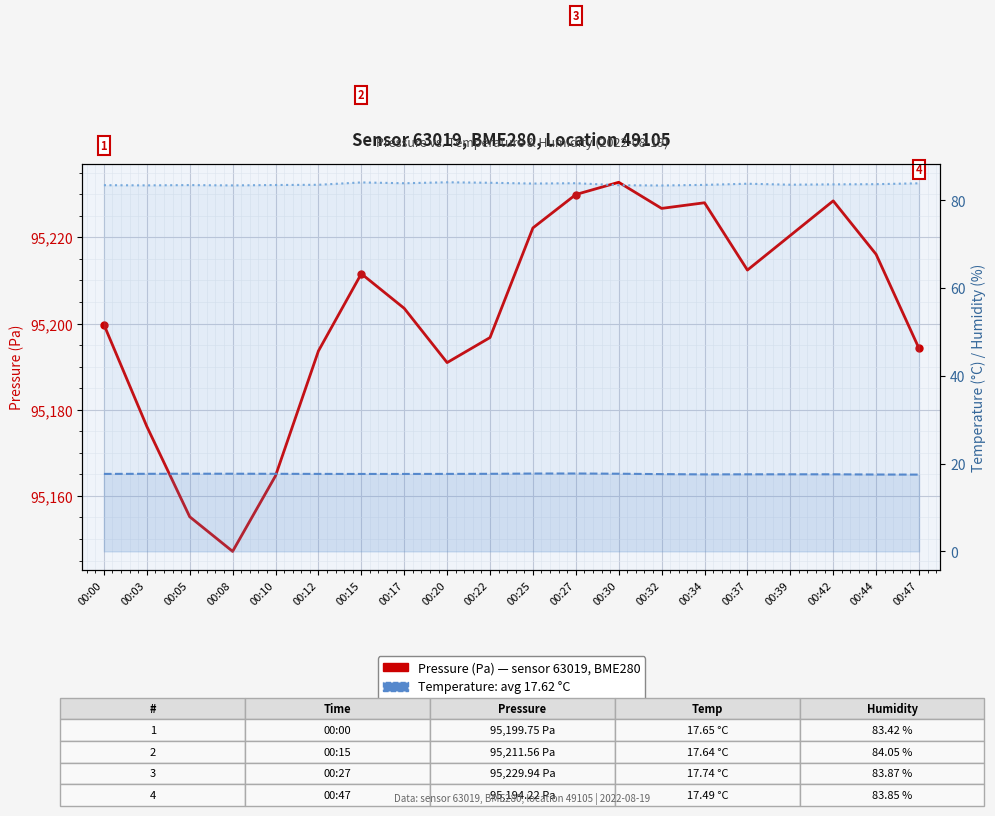

True or false: Temperature (°C) and Pressure (Pa) cross at least once.

False